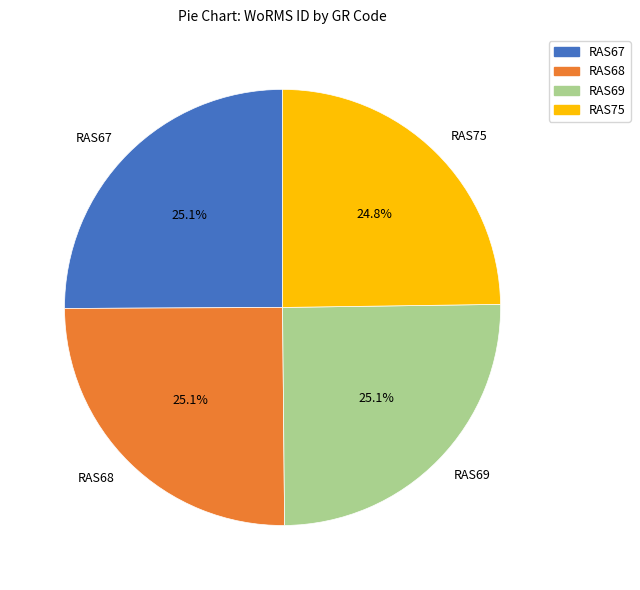

Approximately how many times larger is the value at RAS69 compared to RAS67?

1.0